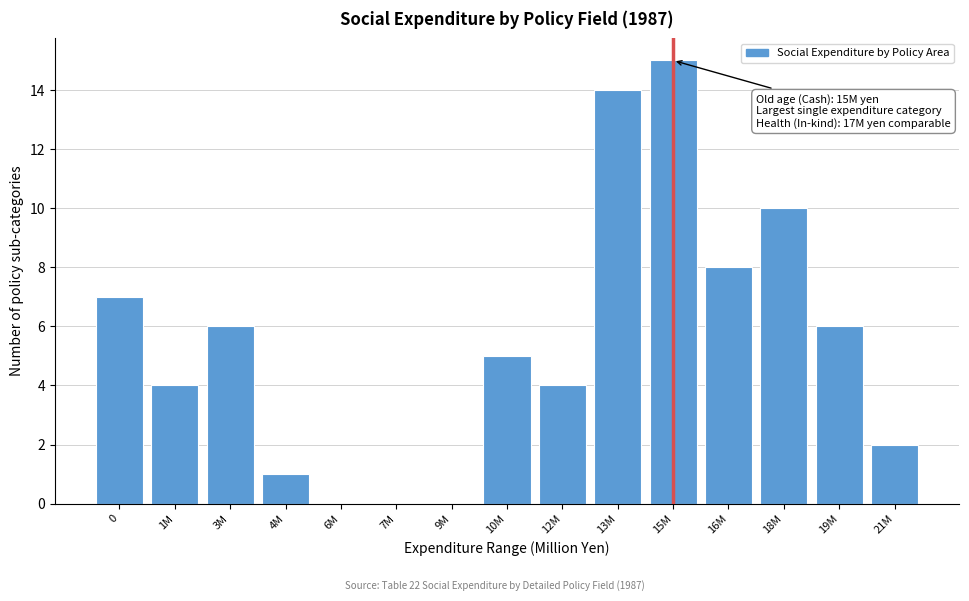

Reading left to right, extract all data points from this chart.

0=7	1M=4	3M=6	4M=1	6M=0	7M=0	9M=0	10M=5	12M=4	13M=14	15M=15	16M=8	18M=10	19M=6	21M=2